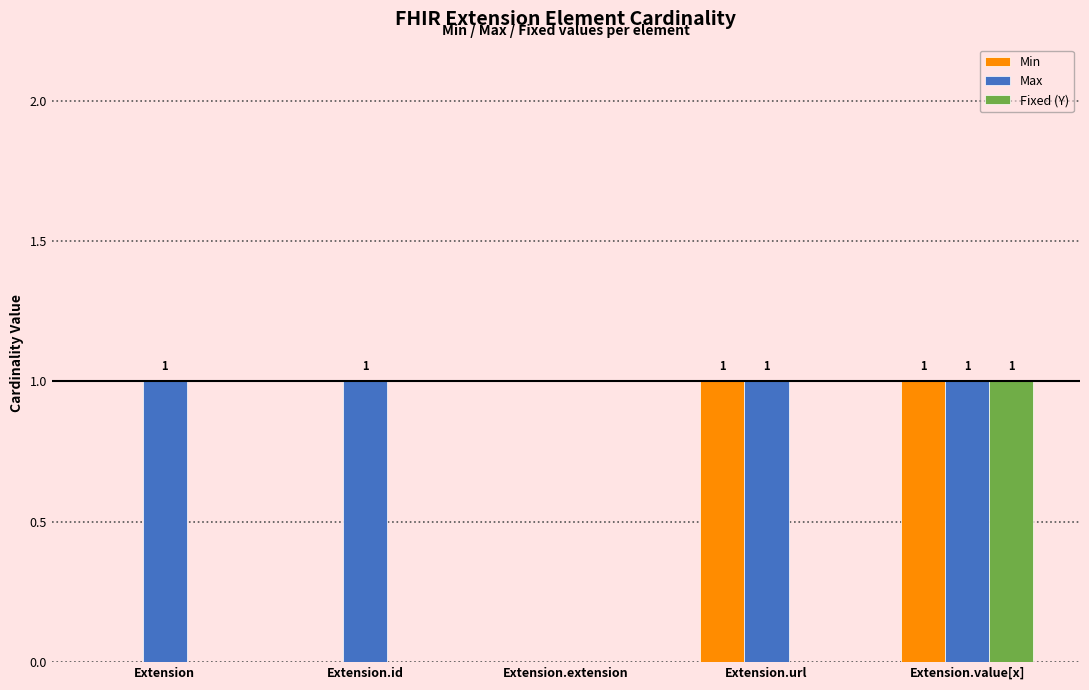

What is the average value of the Max series?

1